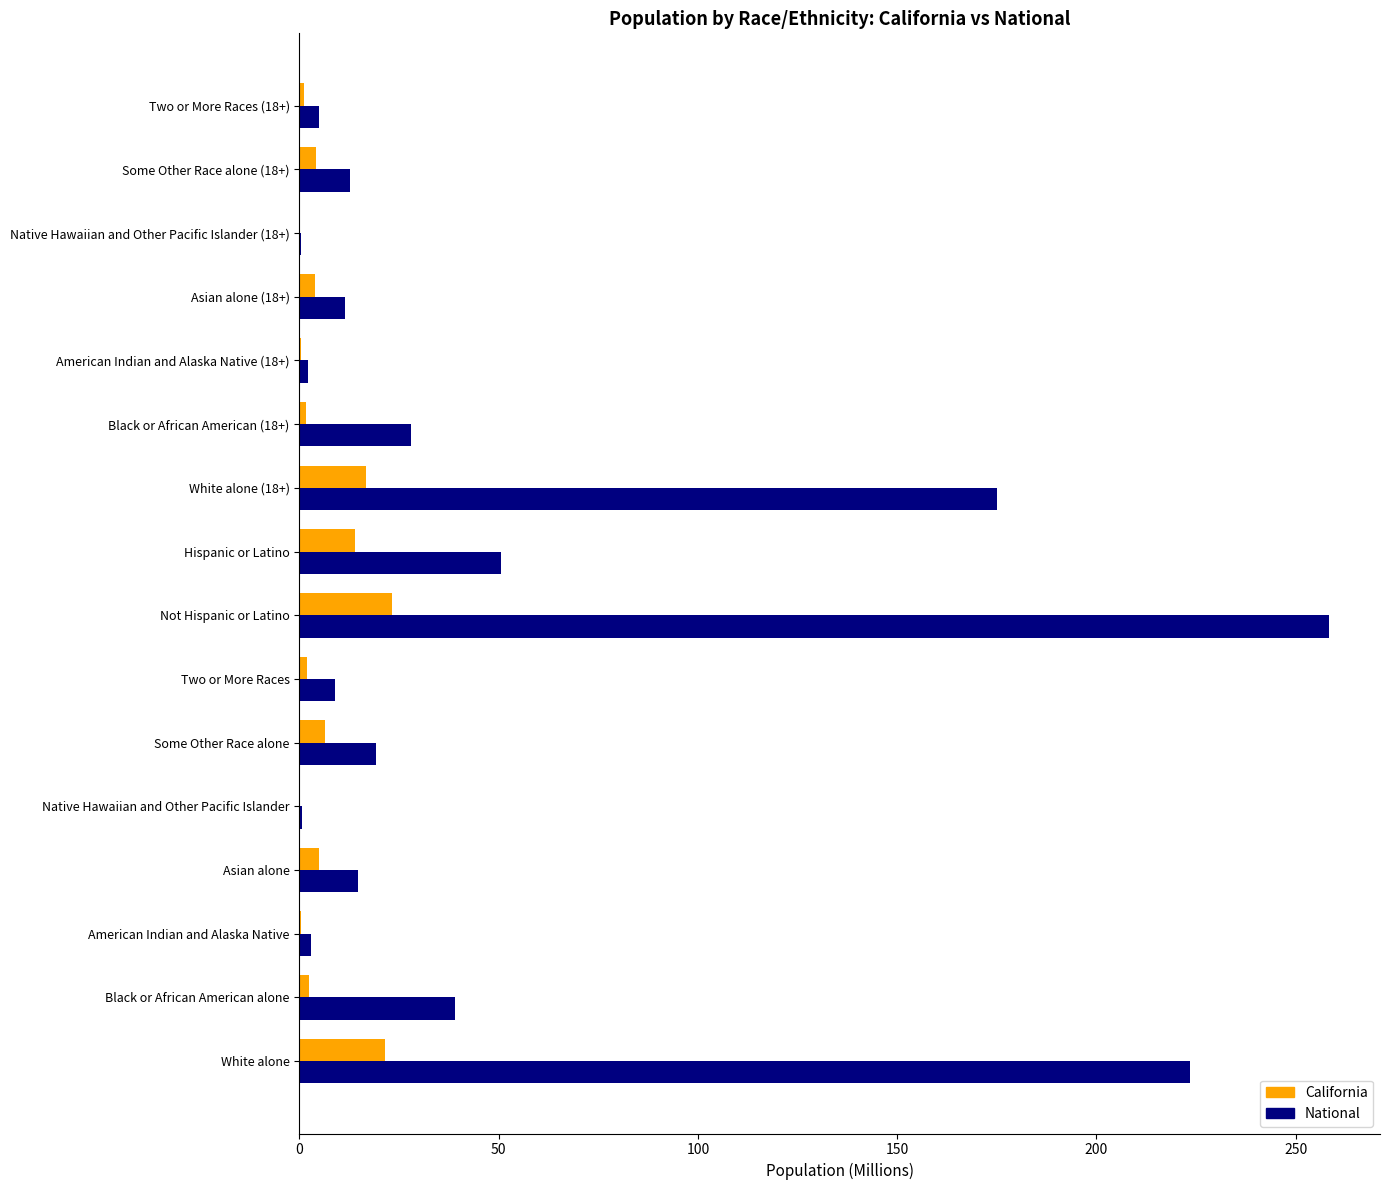

At which category is the sum across all series the highest?

Not Hispanic or Latino